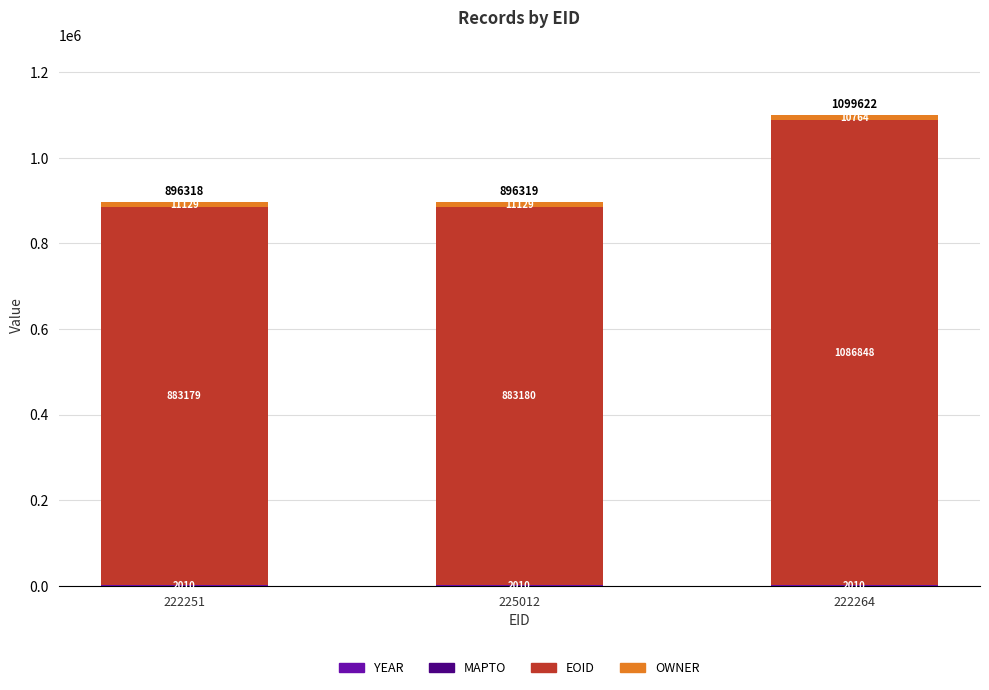

What is the total value across all series at 222251?

896318